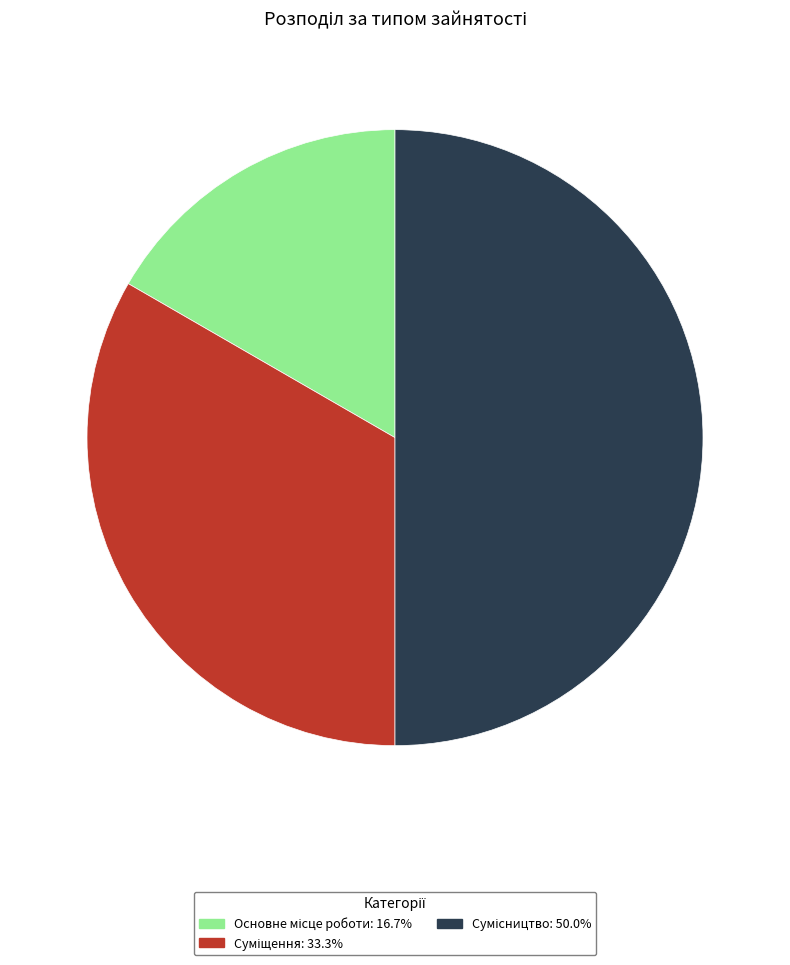

How many slices are in this pie chart?

3